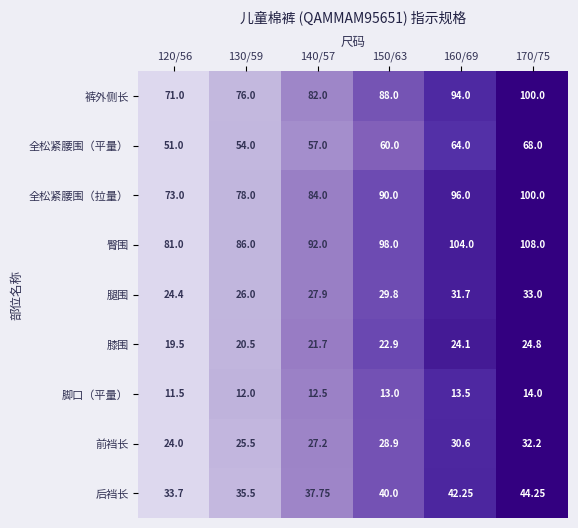

Which series has the widest spread of values?

裤外侧长